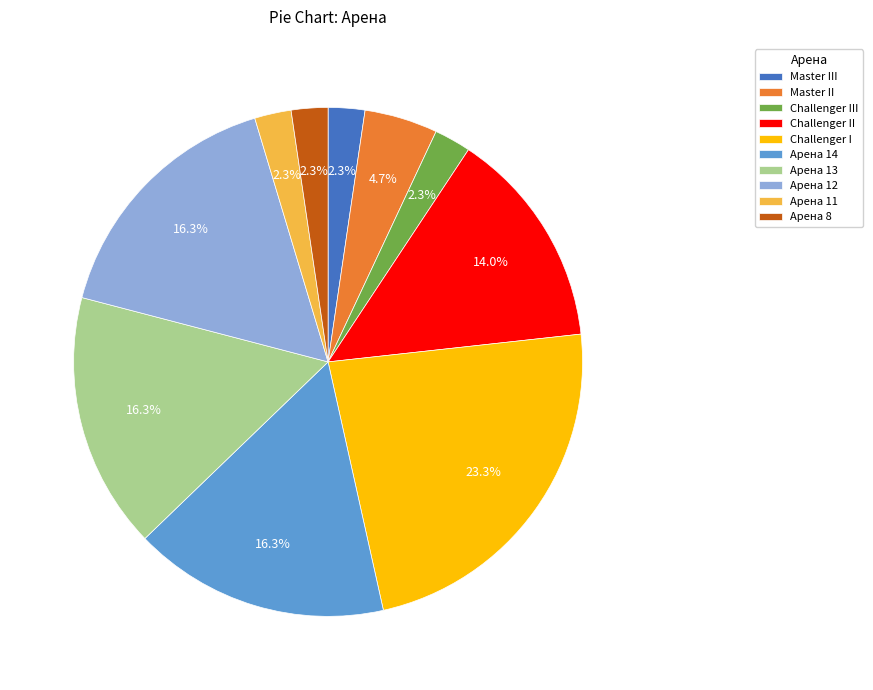

Which has a higher value, Арена 8 or Арена 14?

Арена 14